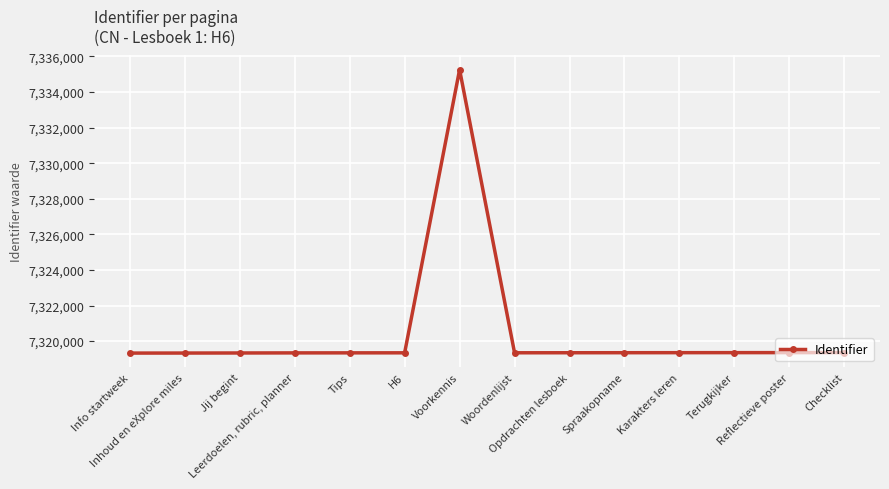

What is the label of the 7th point from the left?

Voorkennis